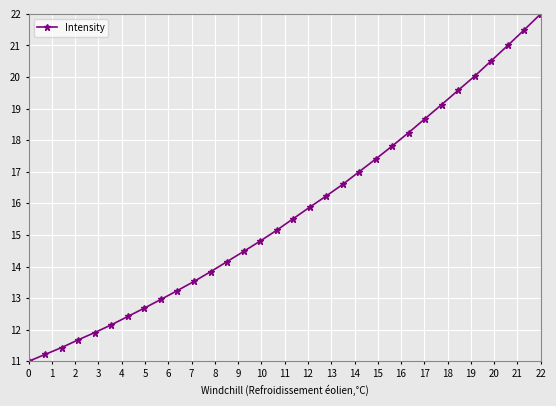

What is the difference between the maximum and minimum values?

11.0